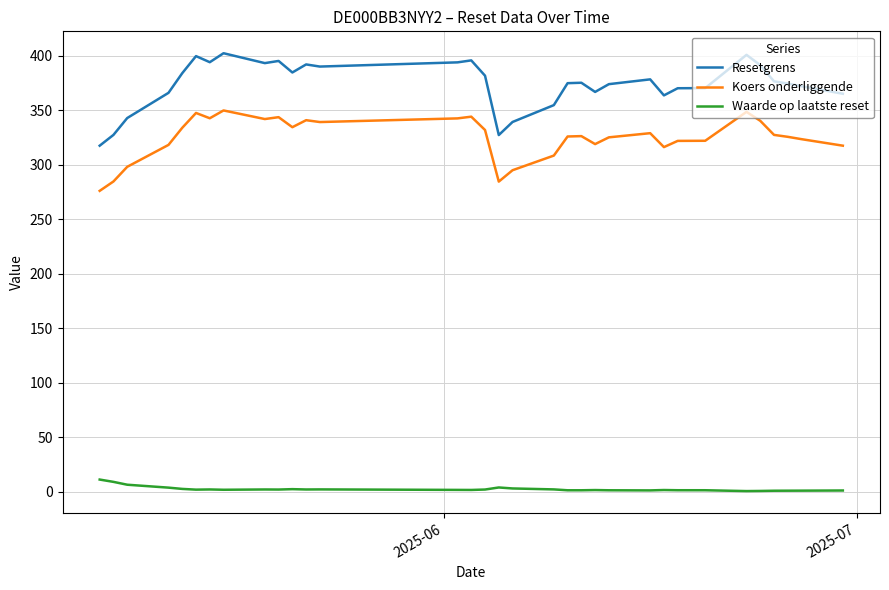

What is the highest value of the Waarde op laatste reset series?

11.4